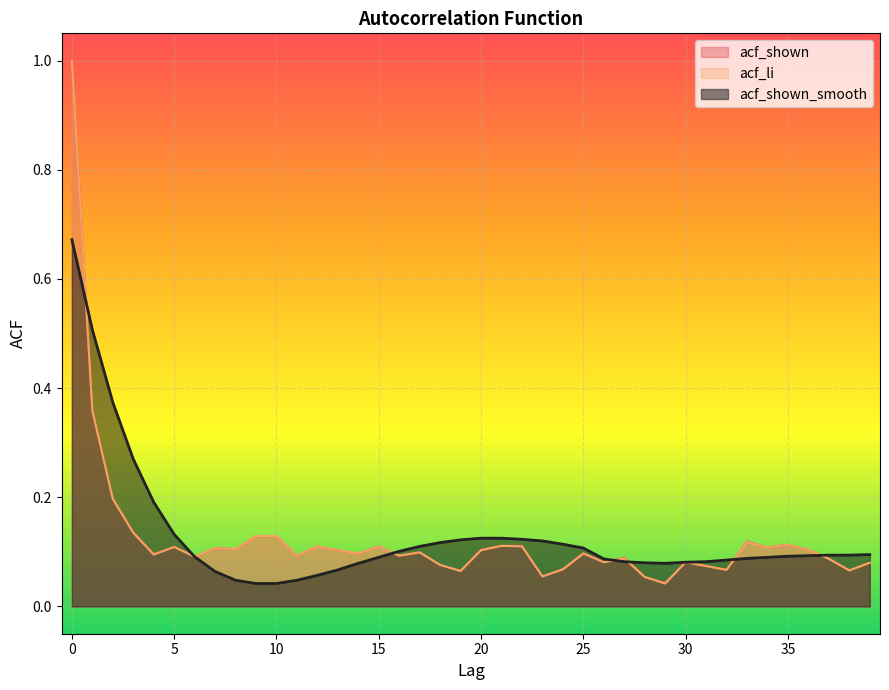

Is it true that acf_shown_smooth equals 0.1 at 21?

True